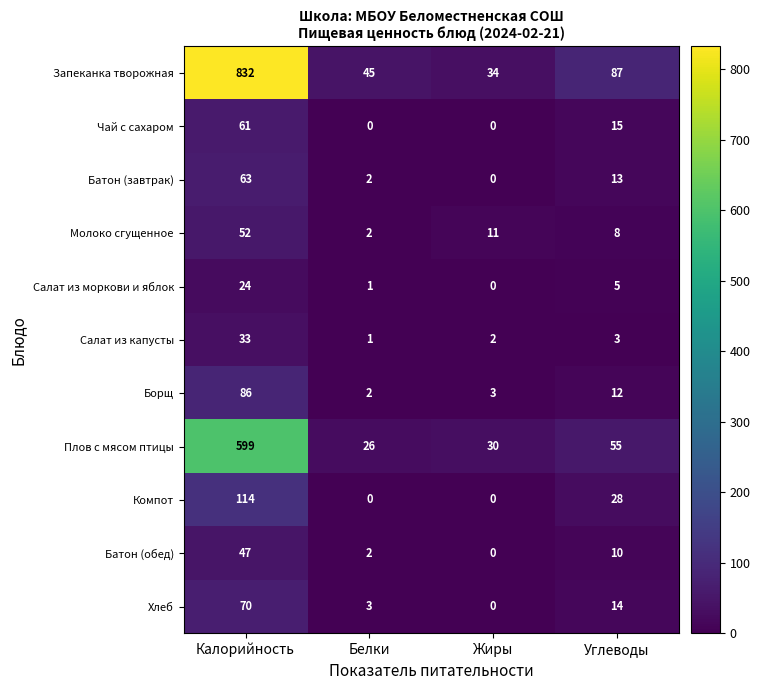

Count the number of categories in the chart.

4